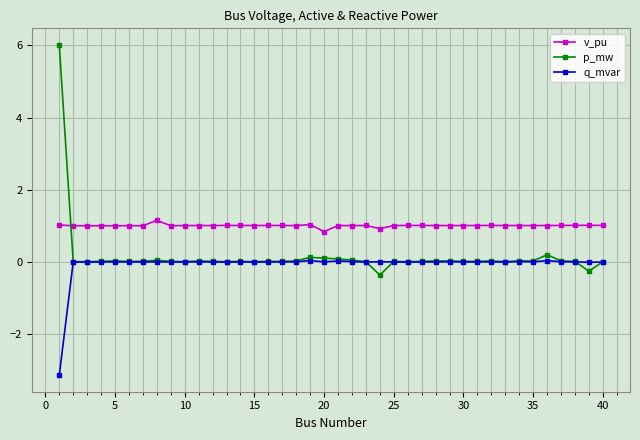

Which series has the largest range (max minus min)?

p_mw